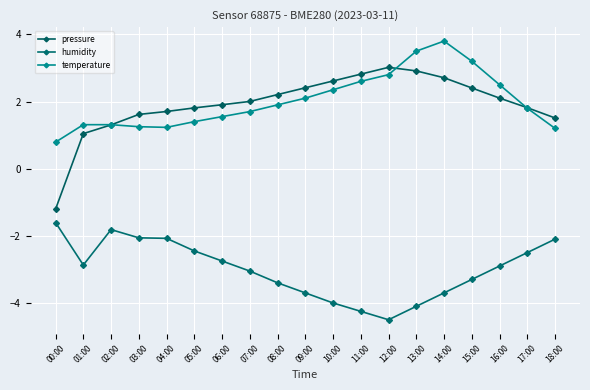

Is it true that temperature equals 2.5 at 16:00?

True